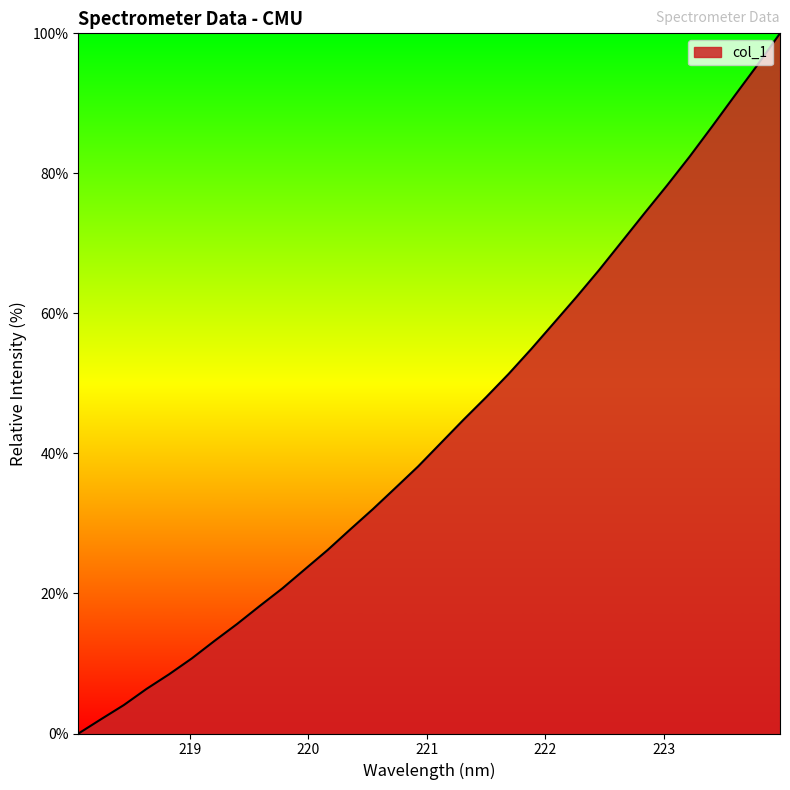

What is the maximum value shown in the chart?

100.0